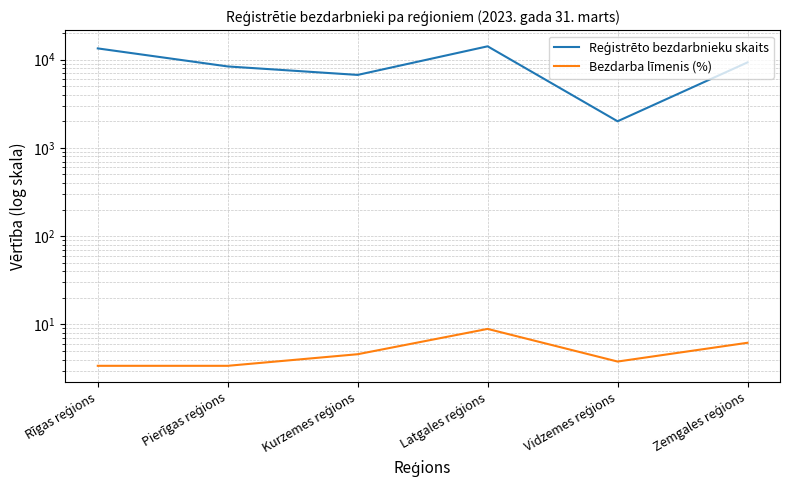

Which category has the highest value in the Bezdarba līmenis (%) series?

Latgales reģions